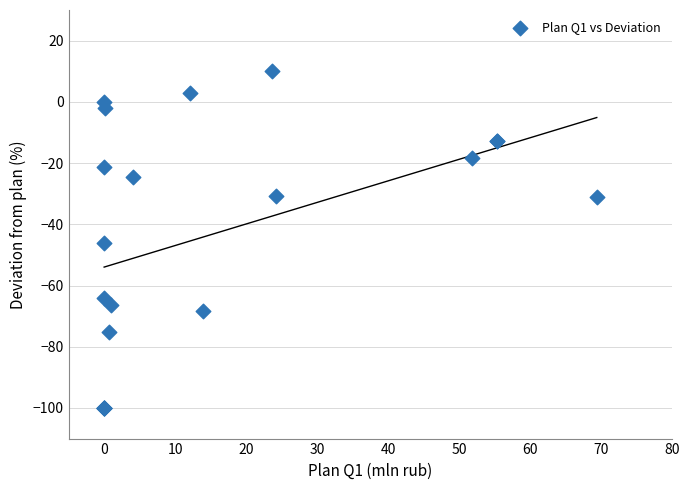

What Y value in the scatter plot is closest to -44?

-46.0